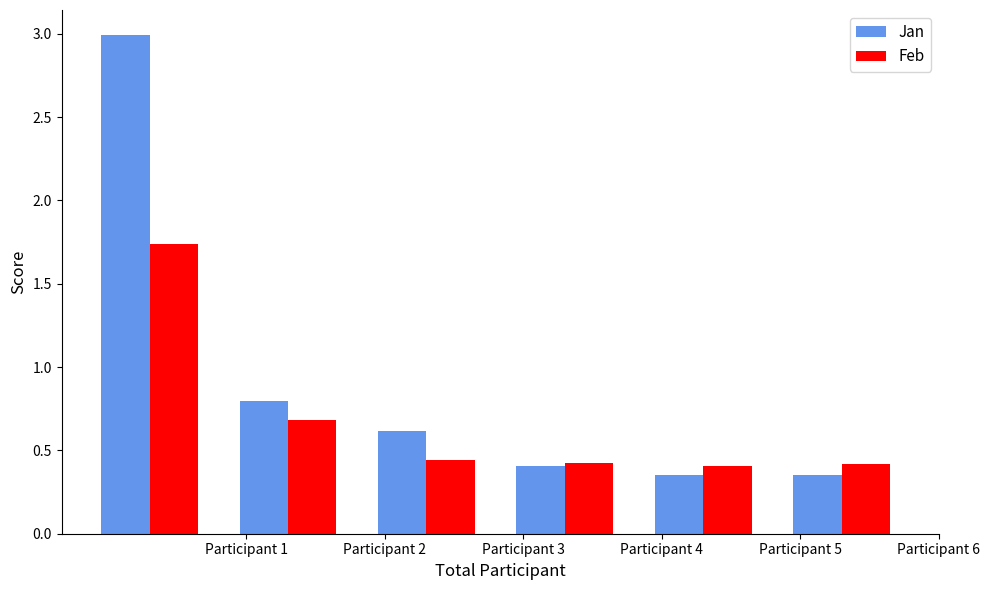

How many groups of bars are there?

6